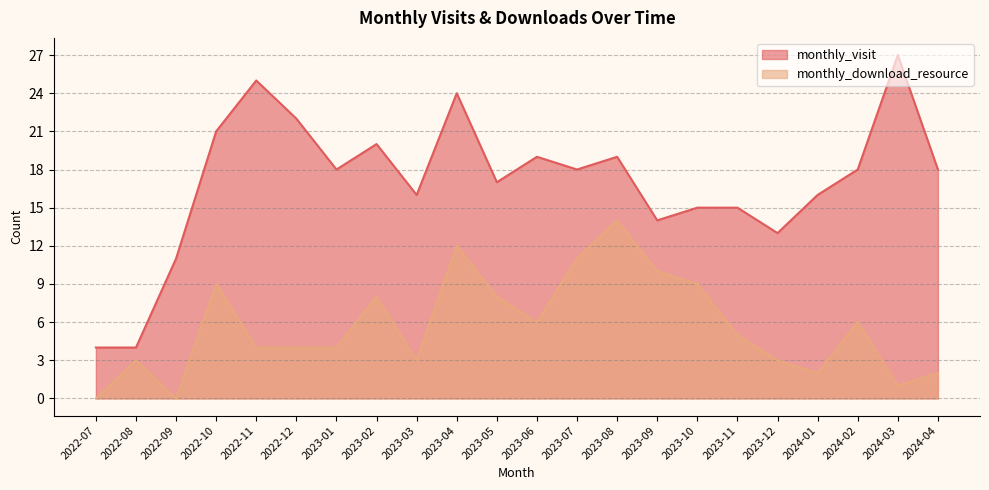

Which series has the widest spread of values?

monthly_visit